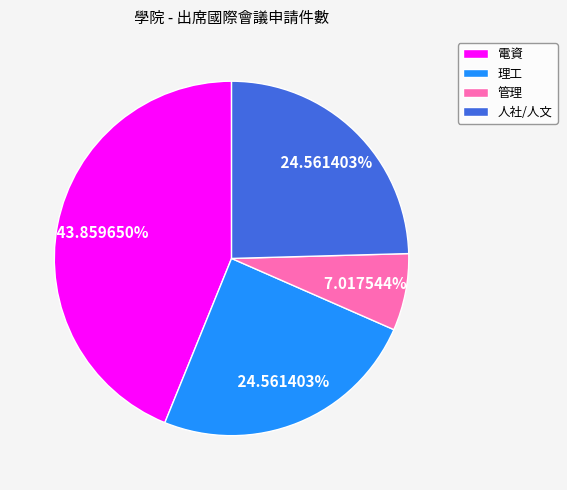

Does any single category account for the majority?

No